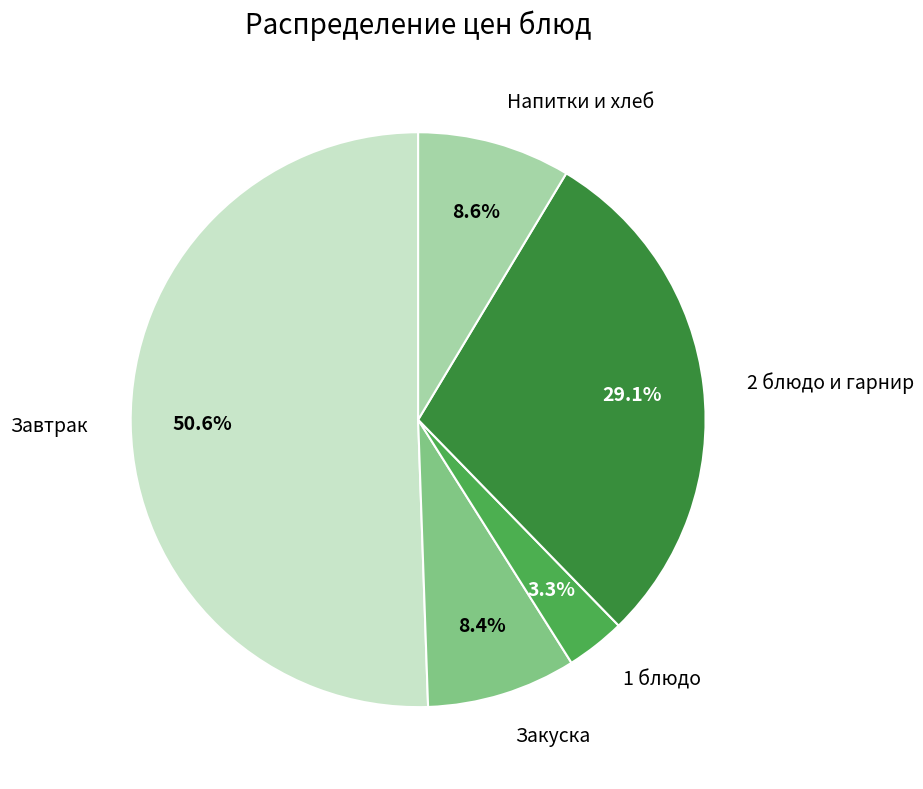

Which category has the biggest portion of the pie?

Завтрак